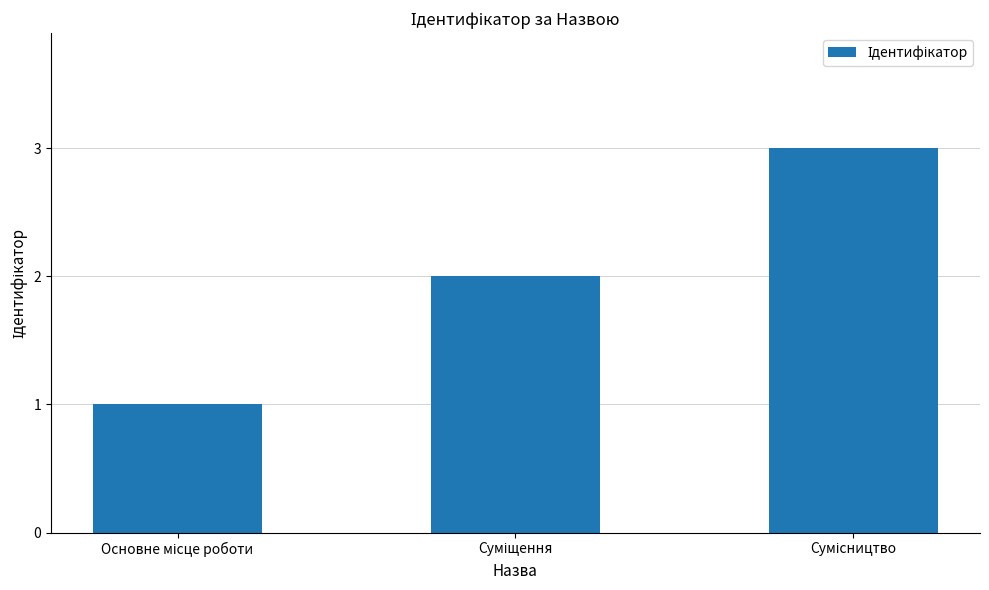

Are the bars grouped side by side (vs. stacked)?

No